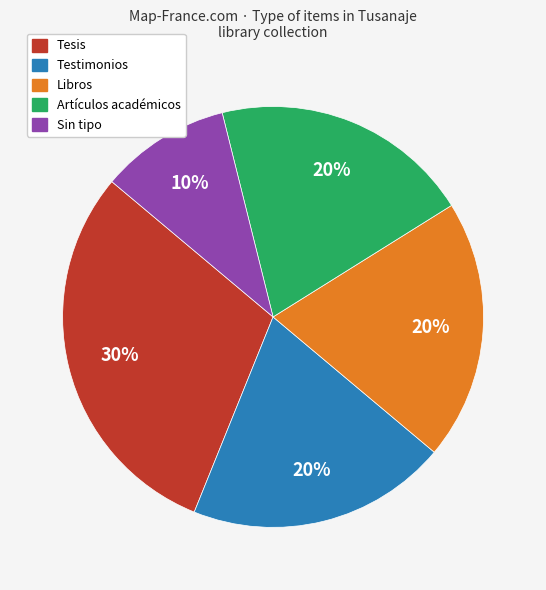

Does any single category account for the majority?

No